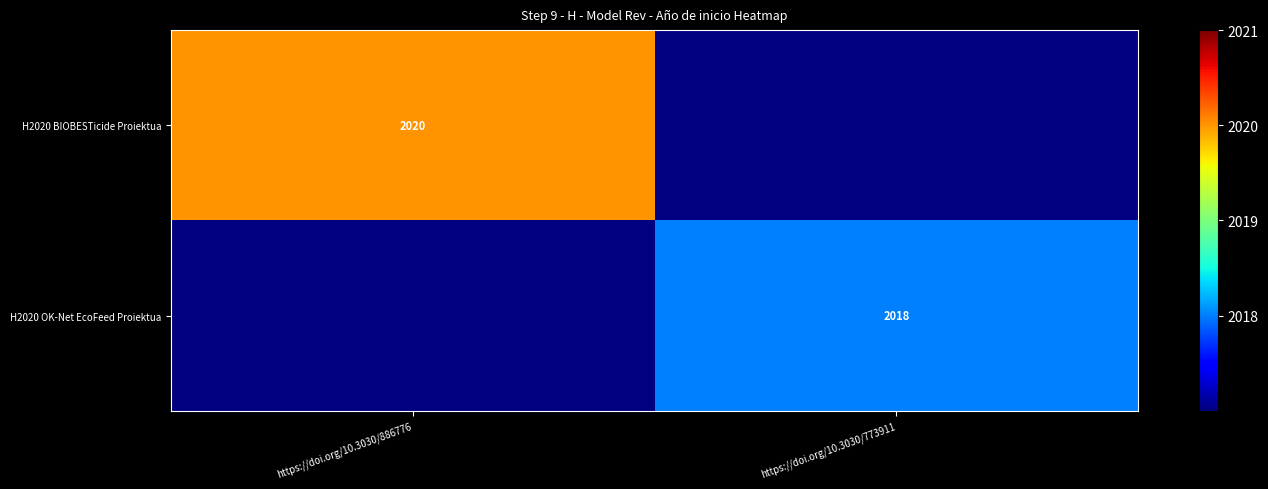

Is it true that H2020 OK-Net EcoFeed Proiektua equals 3533 at https://doi.org/10.3030/773911?

False